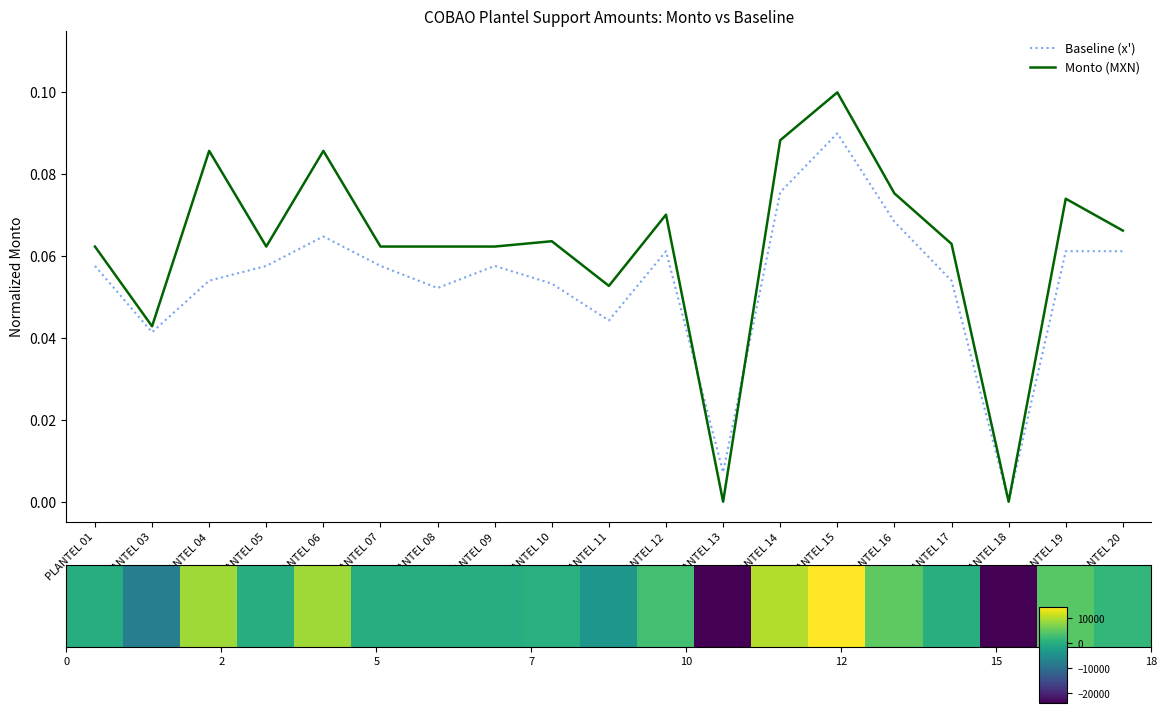

Rank the series by their maximum value, from highest to lowest.

Monto (MXN), Baseline (x')